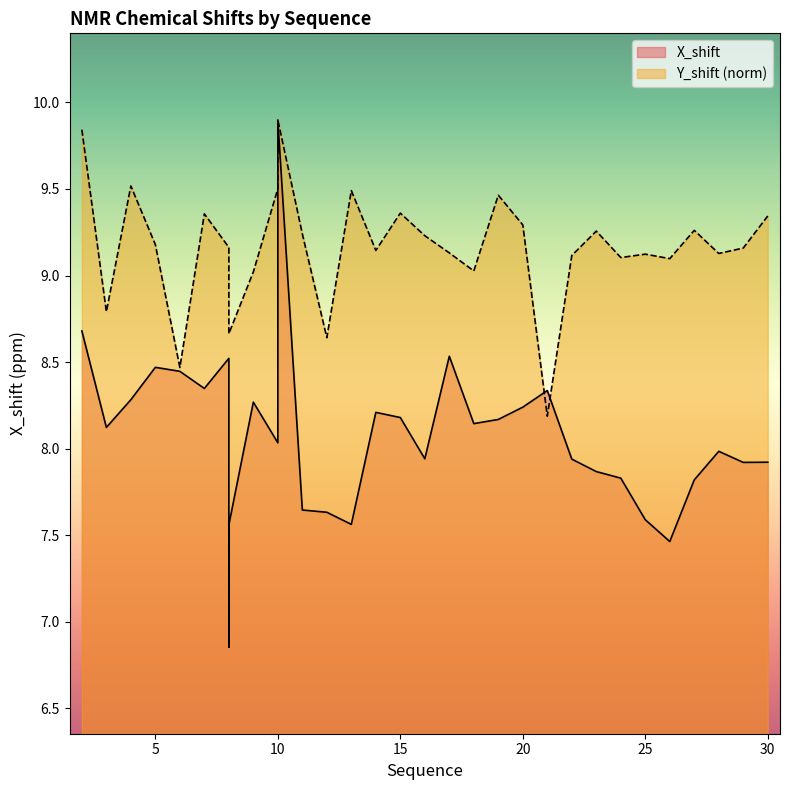

In X_shift, how many points are lower than both neighbors (excluding endpoints)?

9